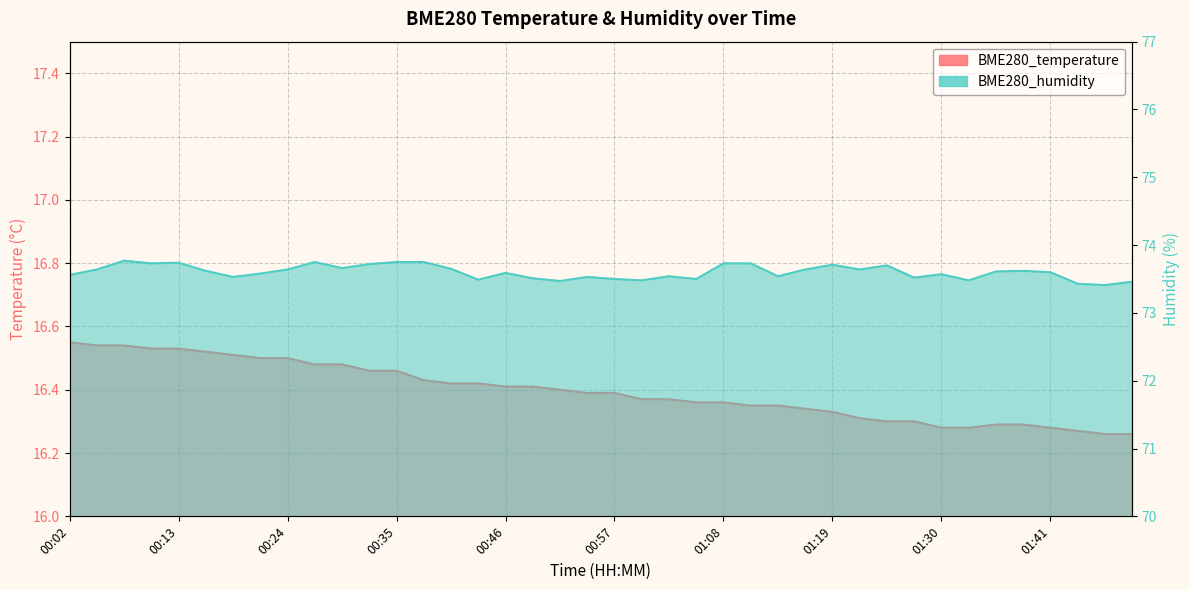

What is the maximum value shown in the chart?

73.8